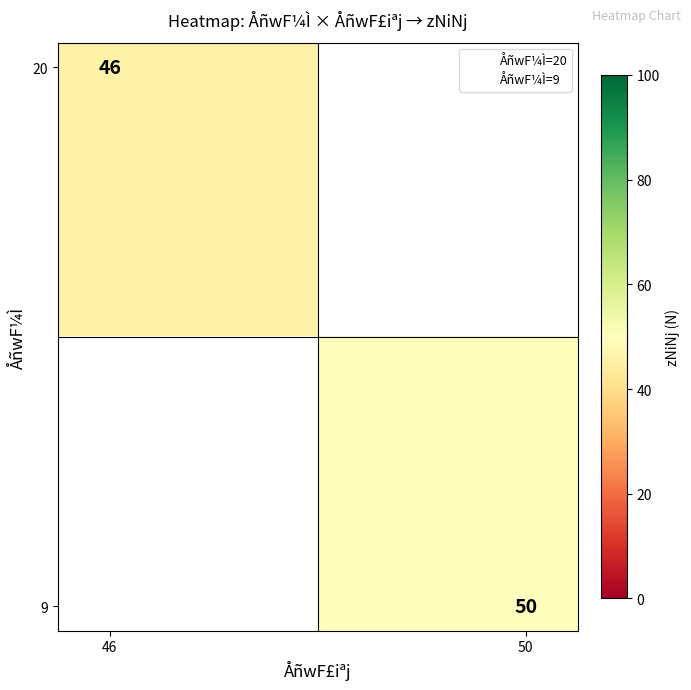

At how many categories does at least one series exceed 26?

2